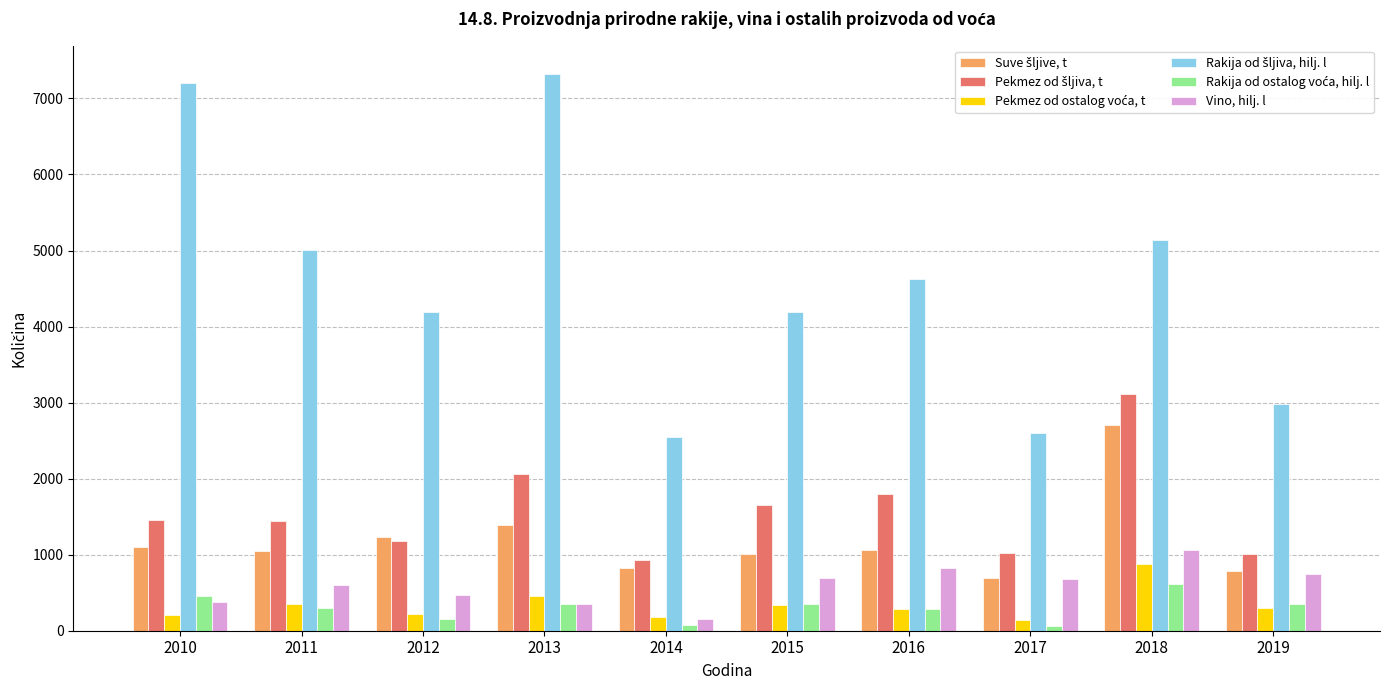

At which category is the sum across all series the highest?

2018